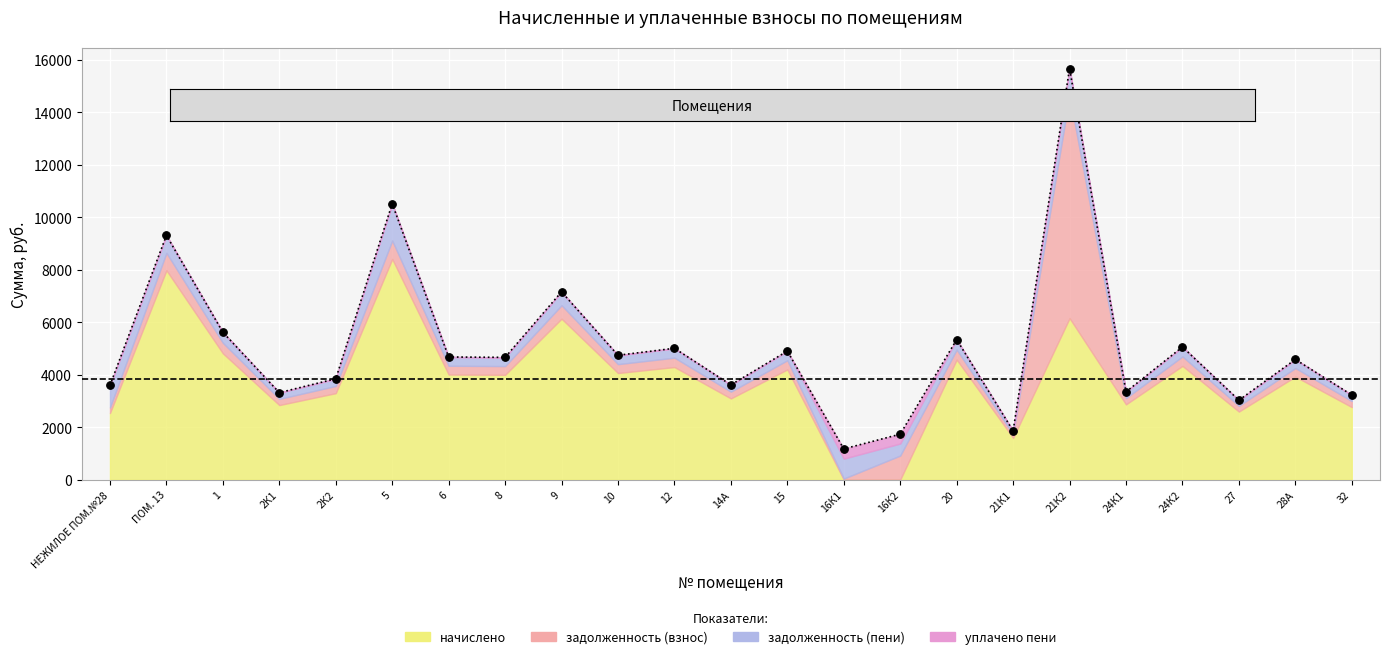

Which series contains the lowest Y value?

начислено